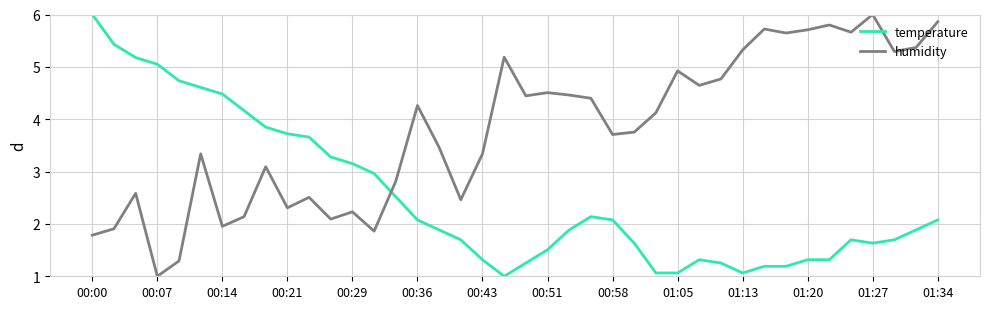

Which series ends up on top after the final intersection of humidity and temperature?

humidity